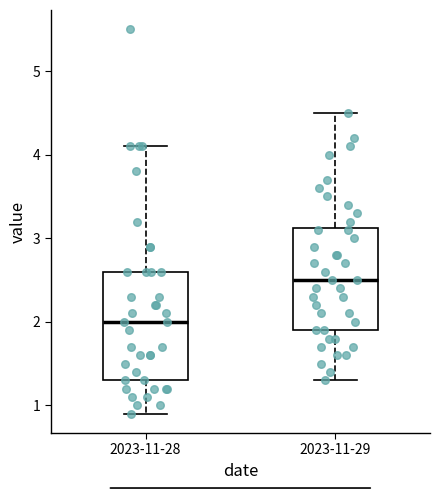

Reading left to right, transcribe this box plot: for each box, give where its median line is, the range the box spans, and where its two whiskers end, as read against the y-axis. The values are not printed on the chart, so give them approximately, as read against the axis.

2023-11-28: median 2.0, box 1.3 to 2.6, whiskers 0.9 to 4.1
2023-11-29: median 2.5, box 1.9 to 3.1, whiskers 1.3 to 4.5